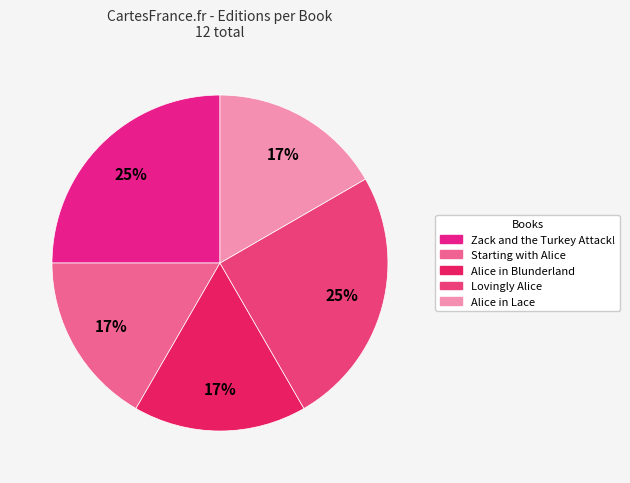

How many segments does this pie chart have?

5